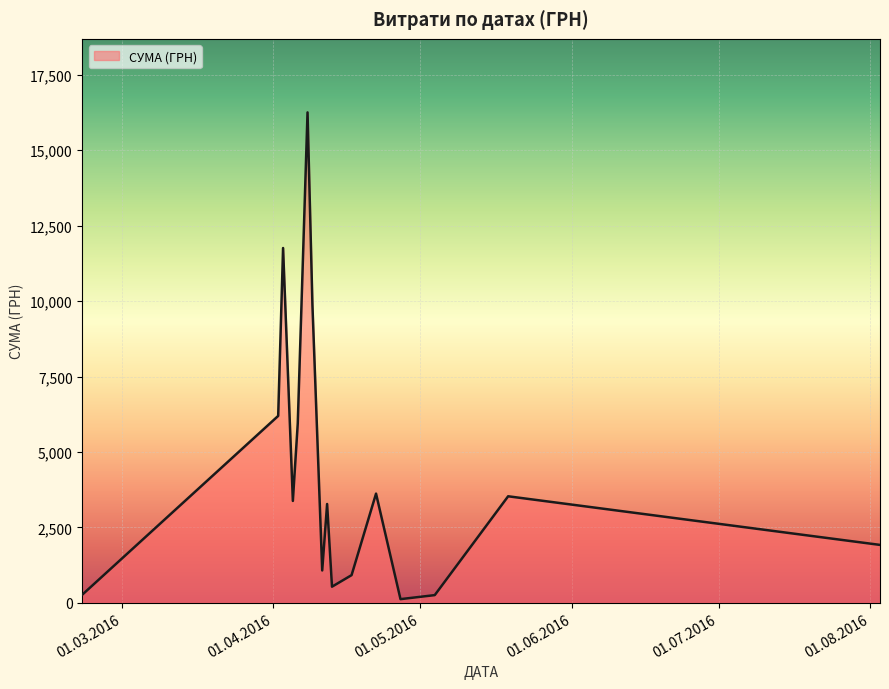

What is the maximum value shown in the chart?

16256.5